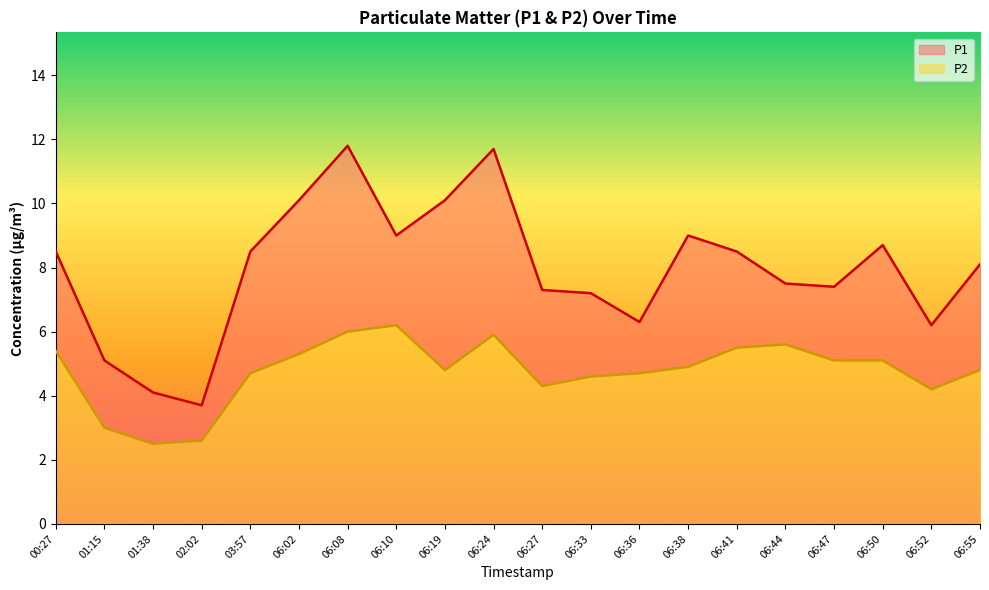

Where is P2 nearest to the value 4?

06:52